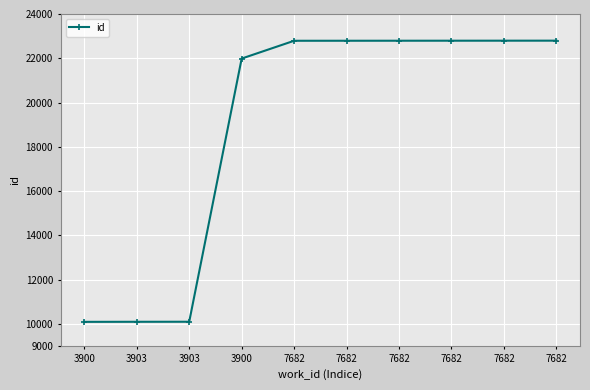

What is the change in value from 3900 to 3900?

+11900